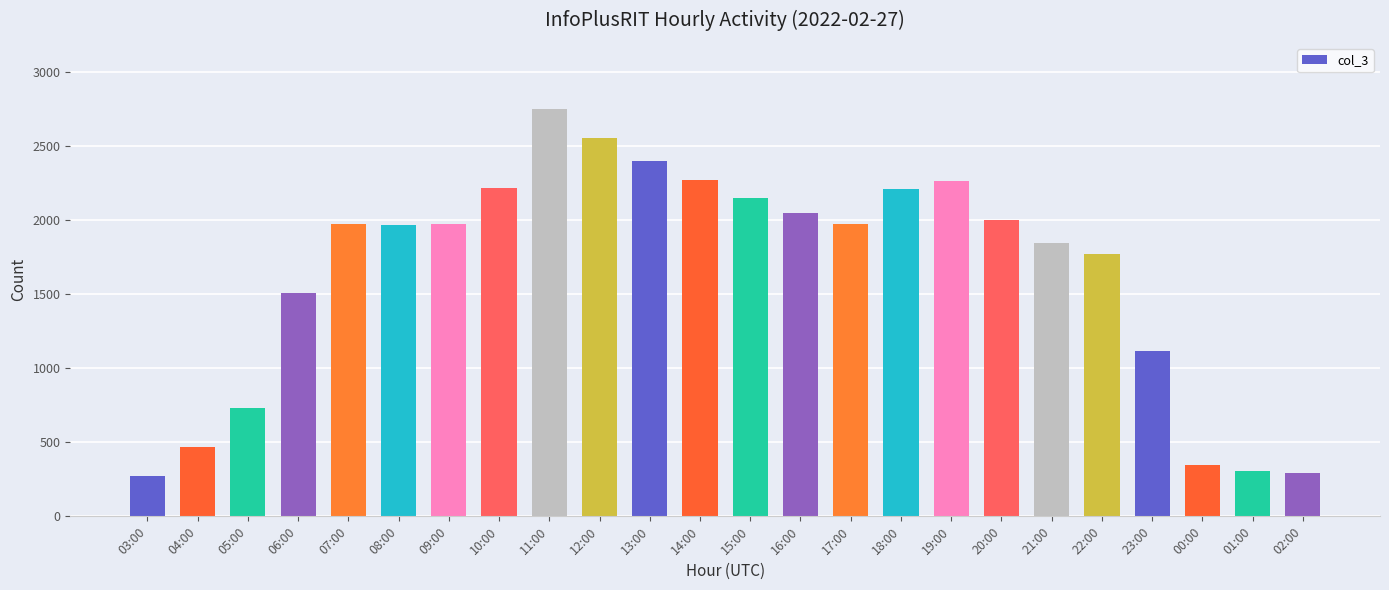

What is the value of the 21st bar from the left?

1120